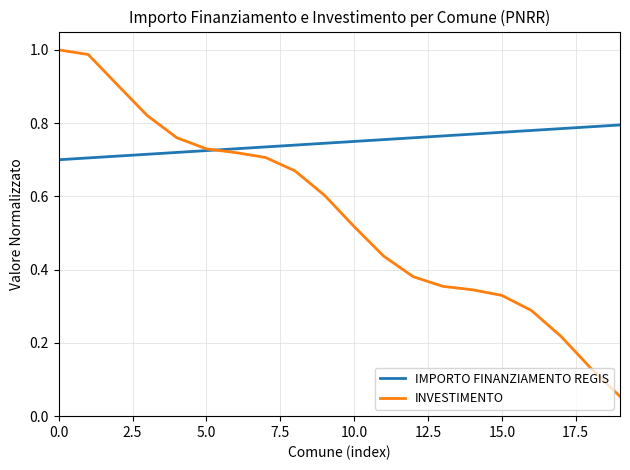

List the series in order of their peak value, highest first.

INVESTIMENTO, IMPORTO FINANZIAMENTO REGIS